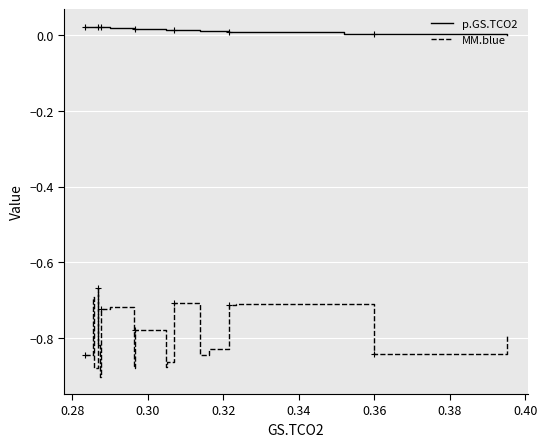

Which series has the widest spread of values?

MM.blue